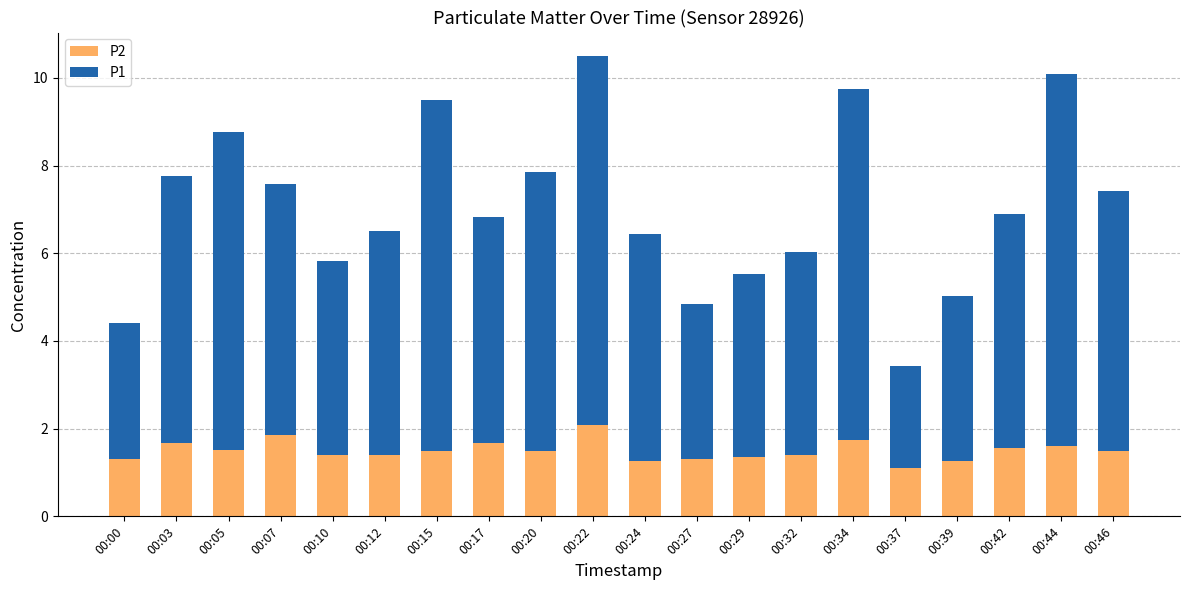

What is the total value across all series at 00:15?

9.5